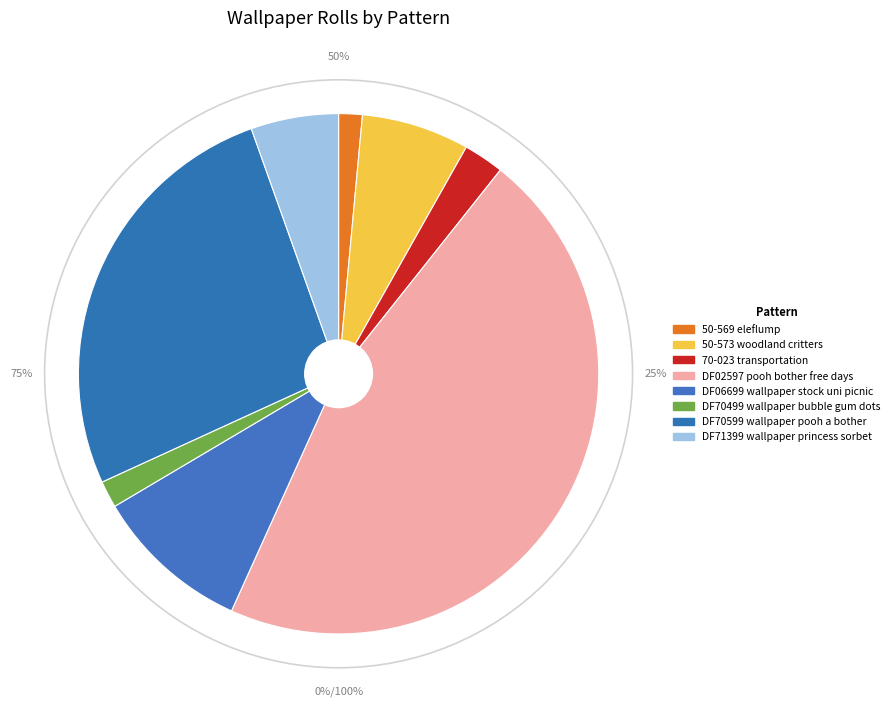

Combined, do DF06699 wallpaper stock uni picnic and DF02597 pooh bother free days account for over 50%?

Yes